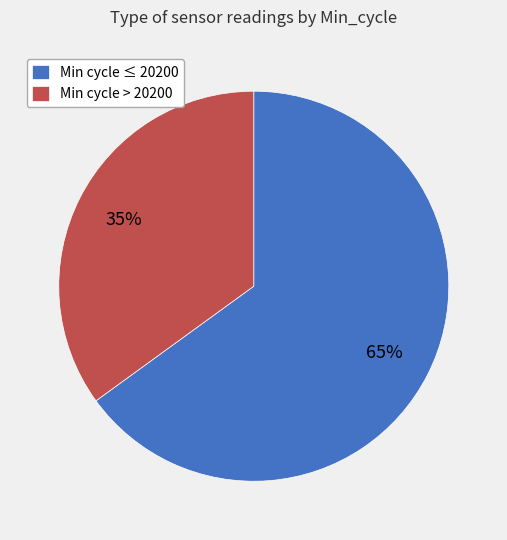

Does any single category account for the majority?

Yes